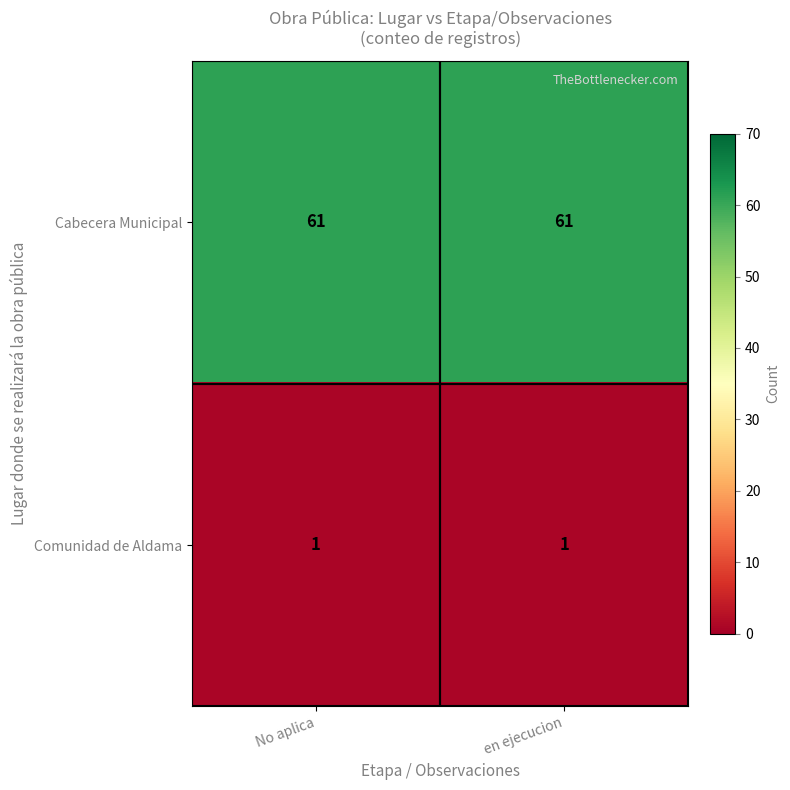

Read the Cabecera Municipal value at No aplica.

61